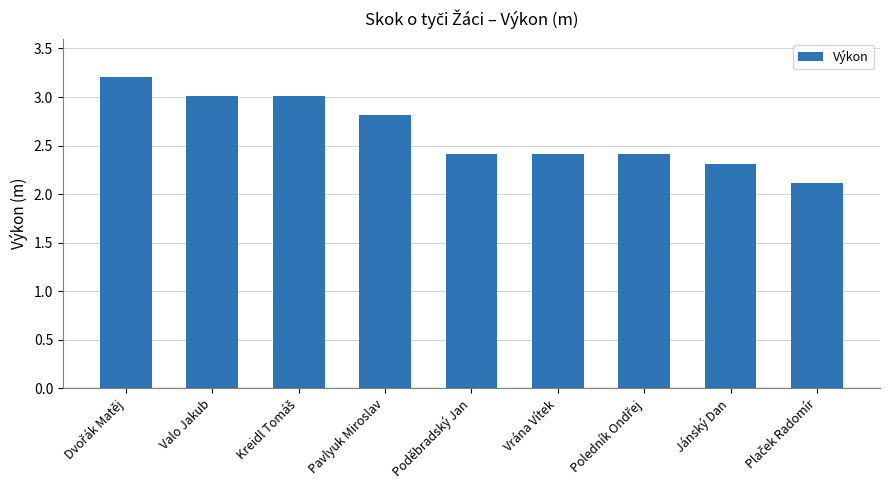

Is it true that the value at Valo Jakub is 3.0?

True